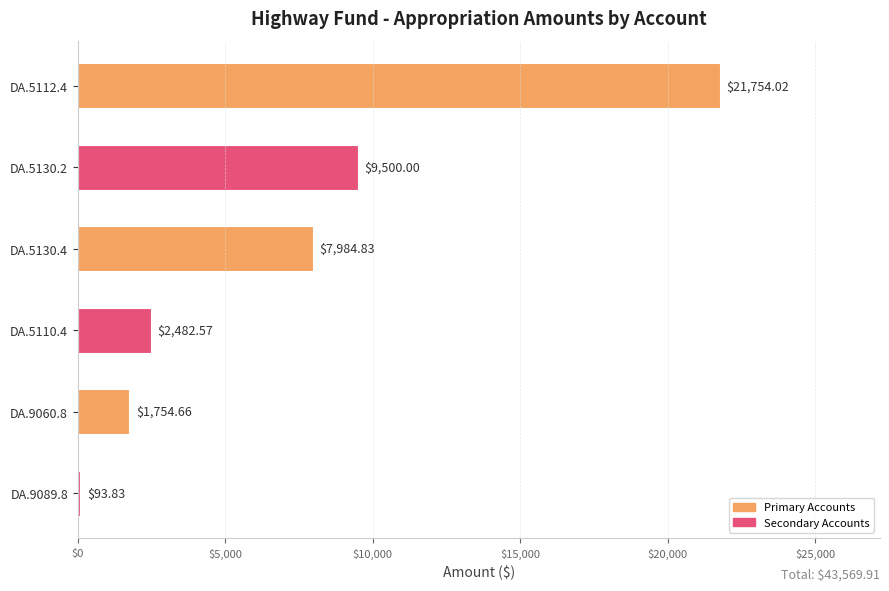

At which category does the chart reach its peak across all series?

DA.5112.4